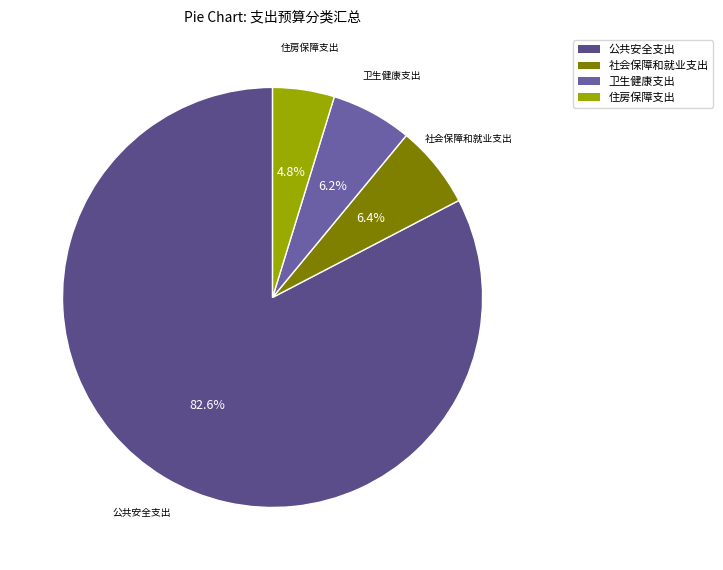

To the nearest percent, what is the average slice percentage?

25%